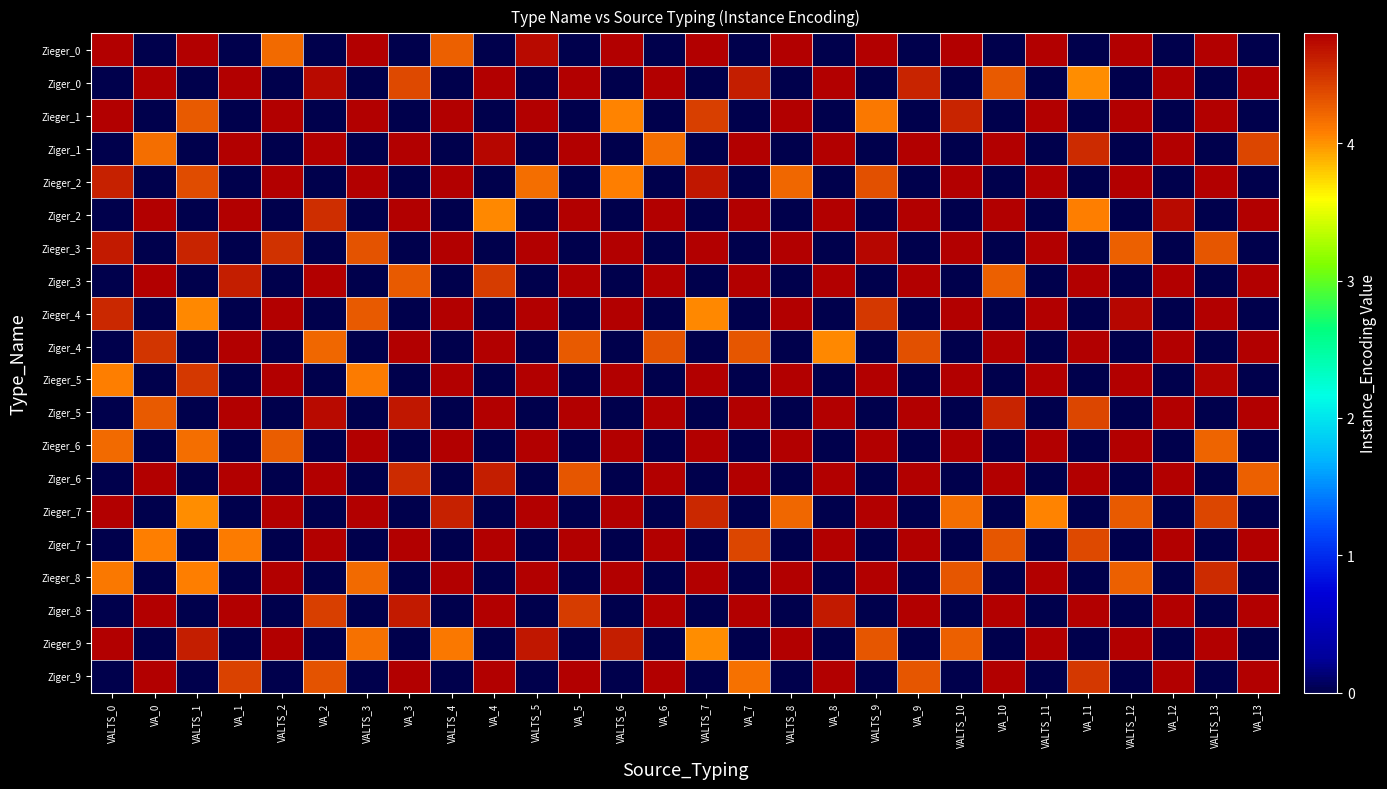

Which has a higher value, VALTS_13 or VALTS_0?

VALTS_0